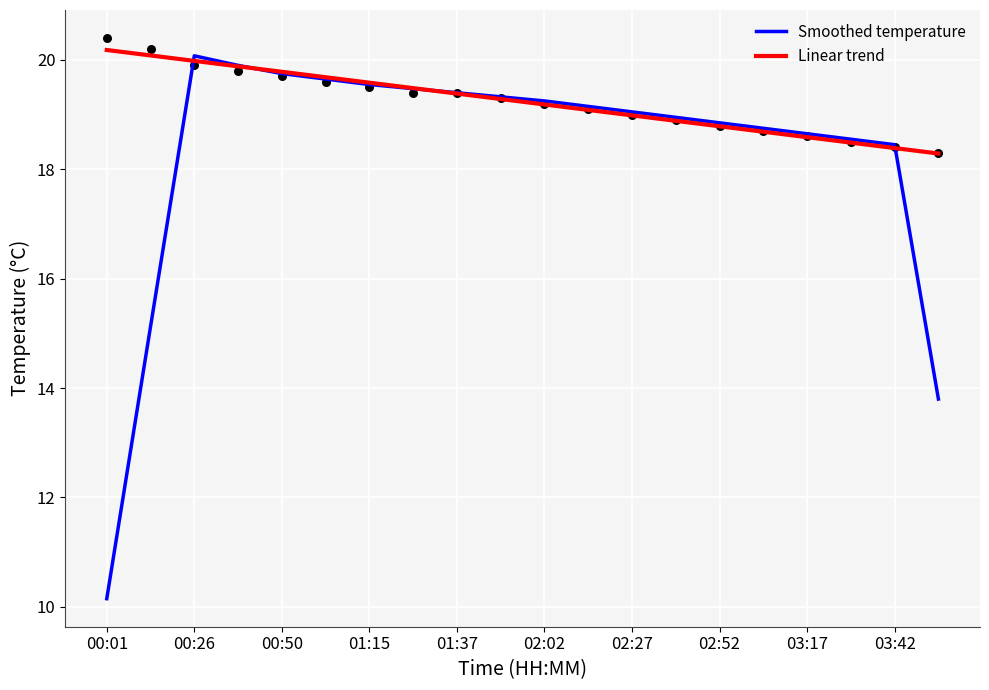

What are all the series names shown in the legend?

Smoothed temperature, Linear trend